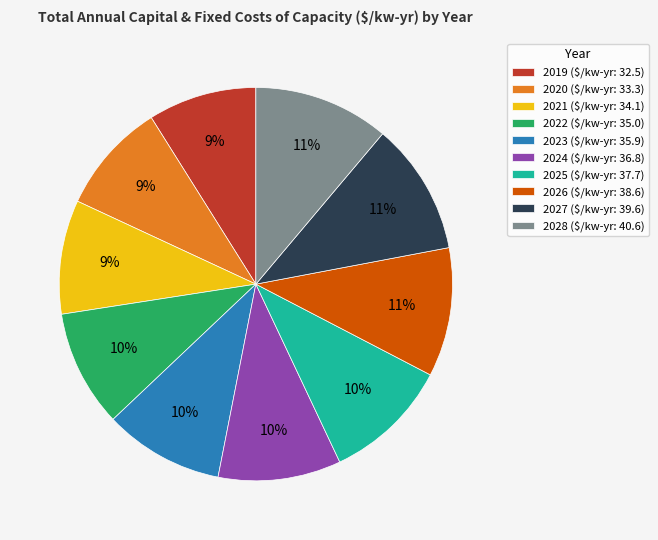

To the nearest percent, what portion does 2025 ($/kw-yr: 37.7) represent?

10%